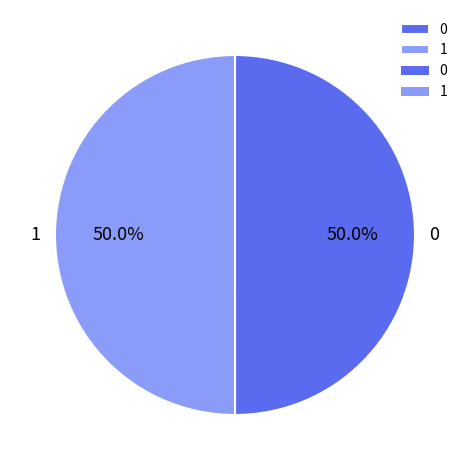

Combined, do 1 and 0 account for over 50%?

Yes